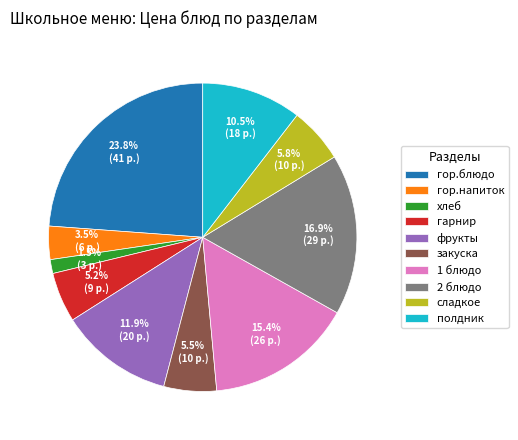

To the nearest percent, what is the difference between the largest and smallest slice percentages?

22%